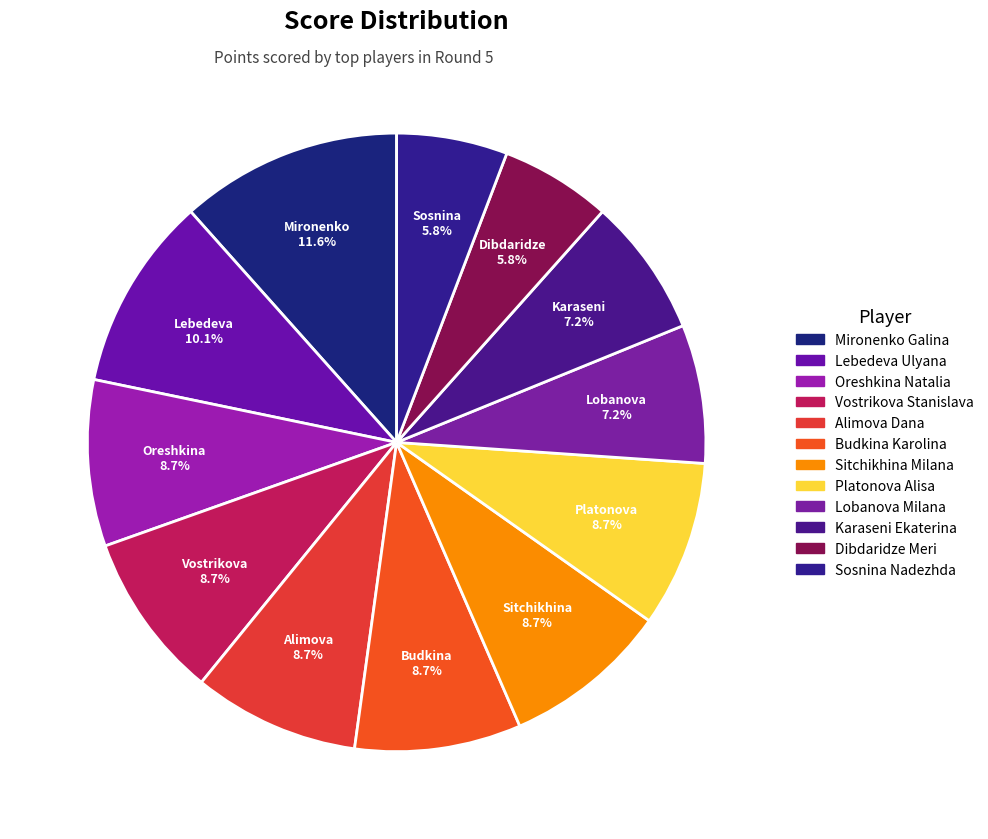

To the nearest percent, what is the average slice percentage?

8%